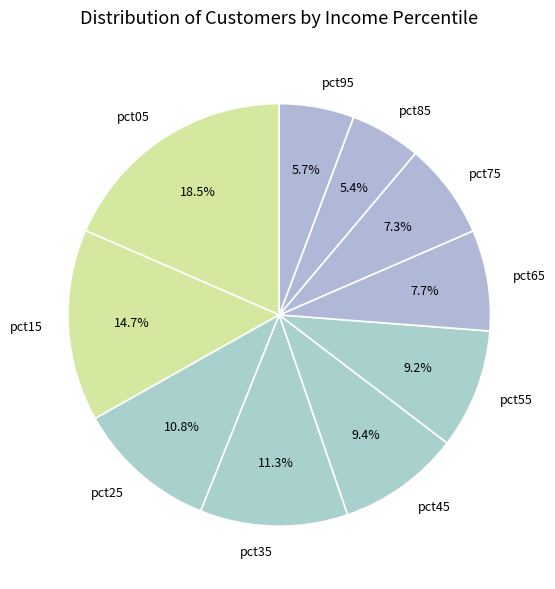

What percentage is the pct15 slice, to the nearest percent?

15%